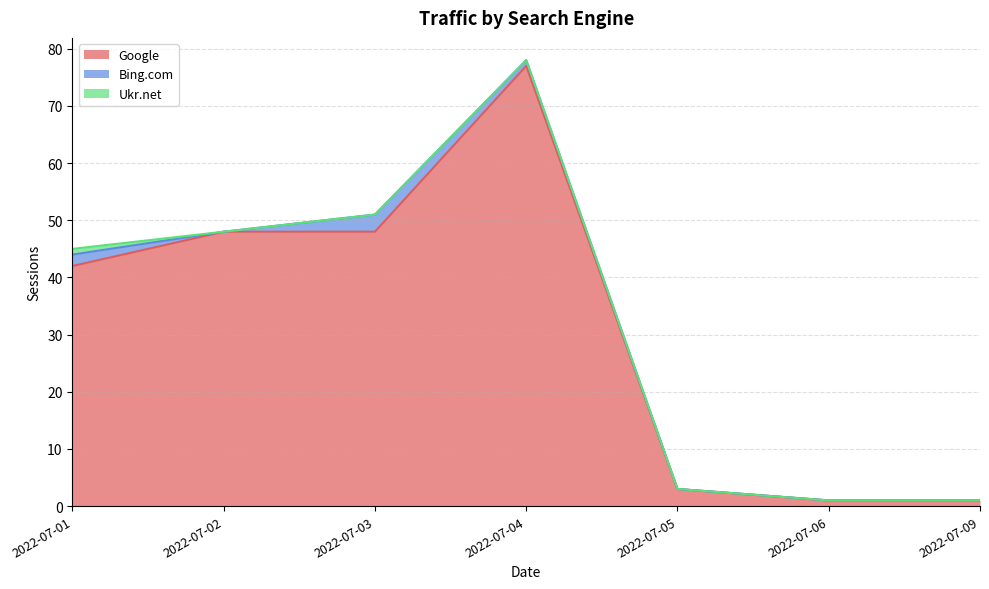

List the labels in order of Bing.com value, smallest first.

2022-07-09, 2022-07-06, 2022-07-05, 2022-07-02, 2022-07-04, 2022-07-01, 2022-07-03